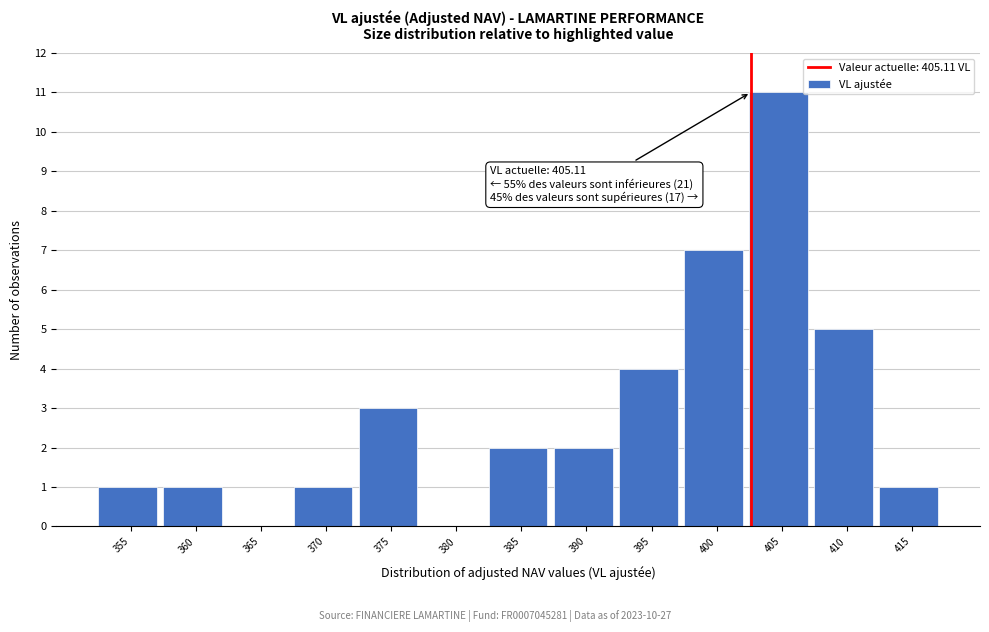

Reading left to right, extract all data points from this chart.

355=1	360=1	365=0	370=1	375=3	380=0	385=2	390=2	395=4	400=7	405=11	410=5	415=1